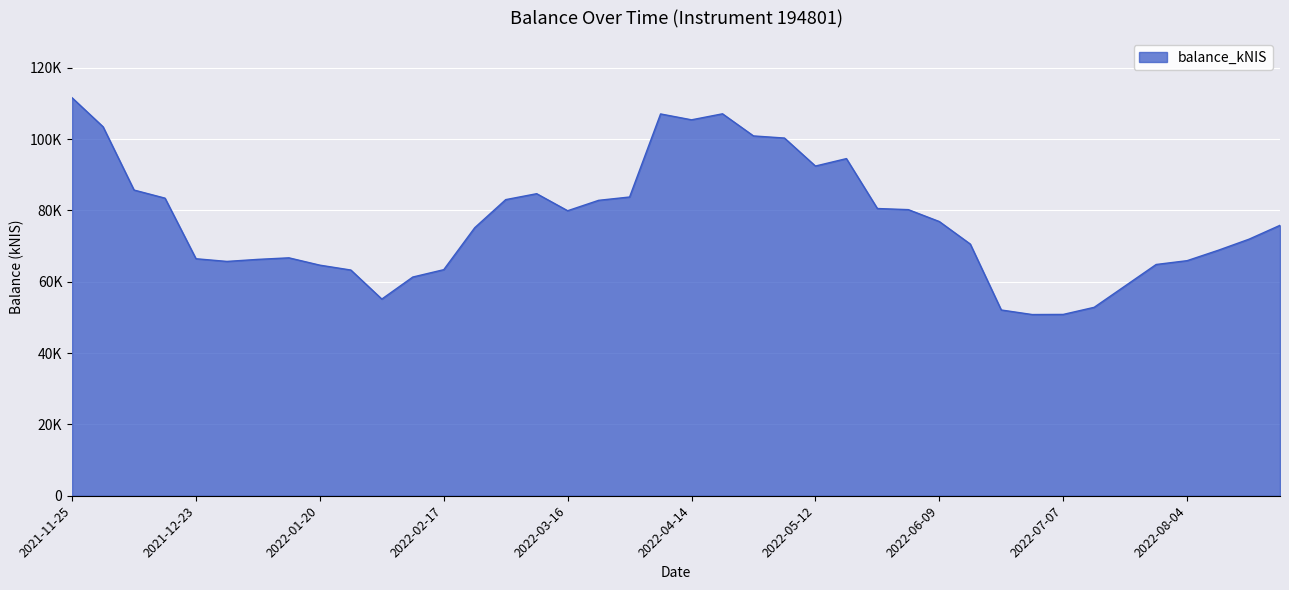

Does the chart have visible grid lines?

Yes